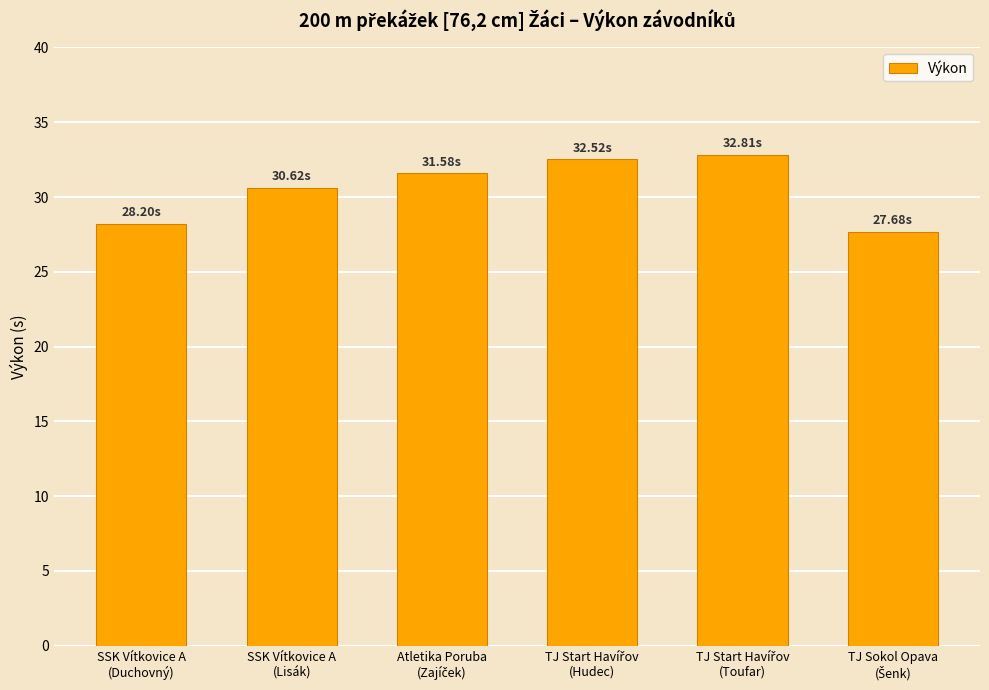

Is it true that the value at SSK Vítkovice A
(Duchovný) is 37.9?

False